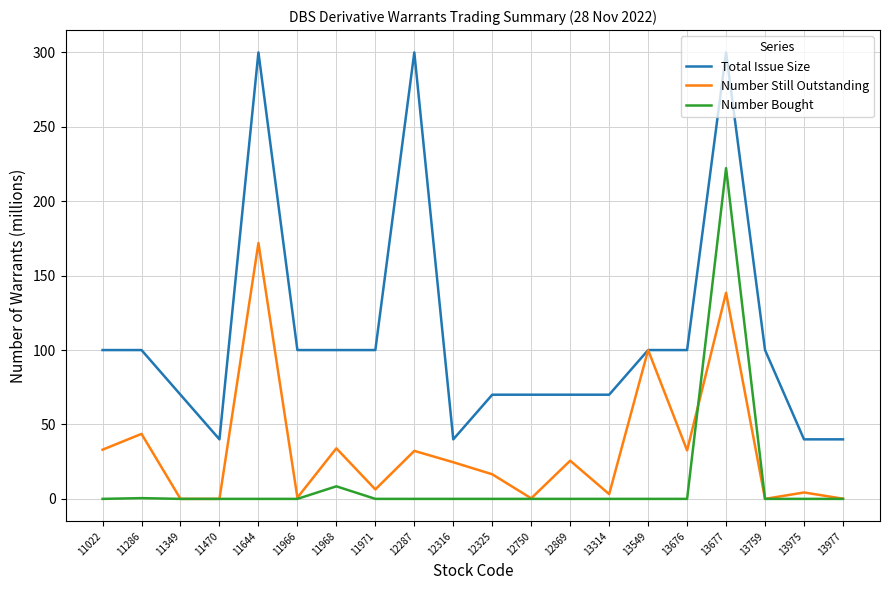

Is this an area chart (filled region under the line)?

No